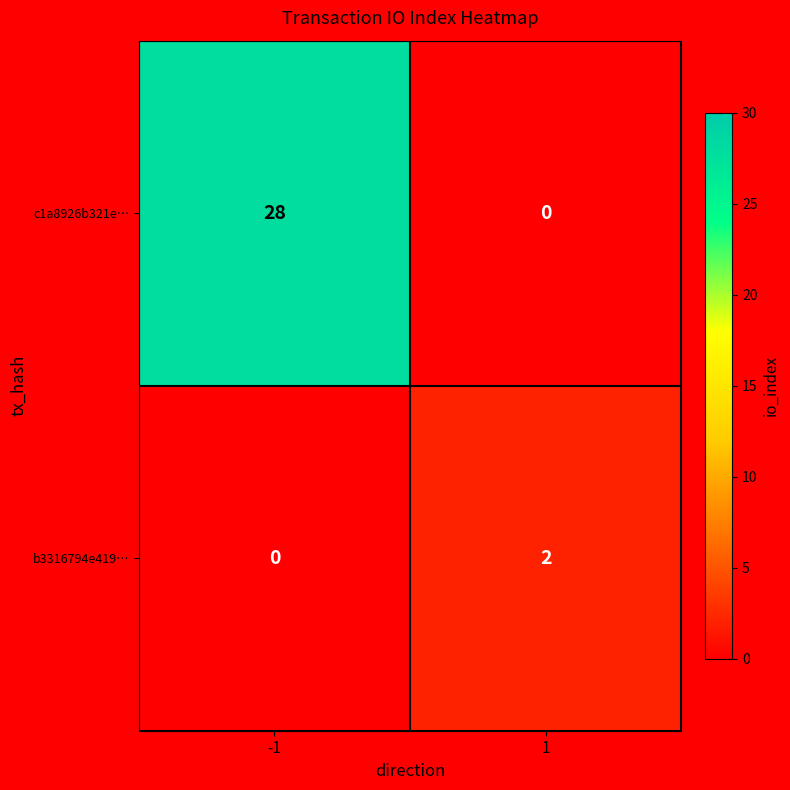

Is it true that c1a8926b321e… equals -9 at 1?

False